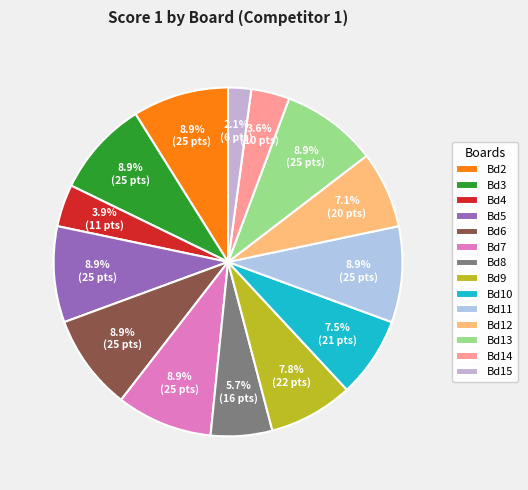

How many segments does this pie chart have?

14